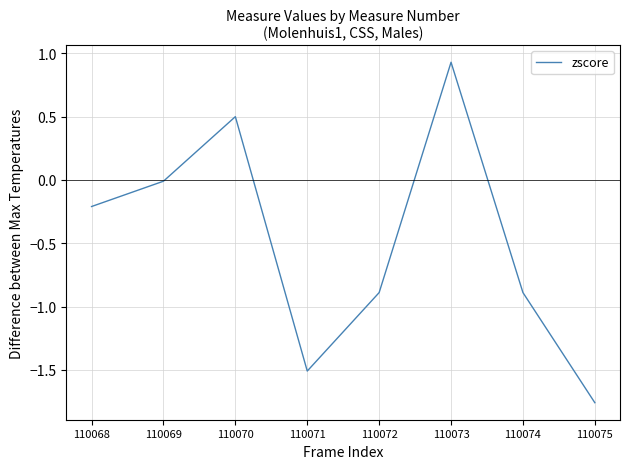

Which has a higher value, 110073 or 110072?

110073